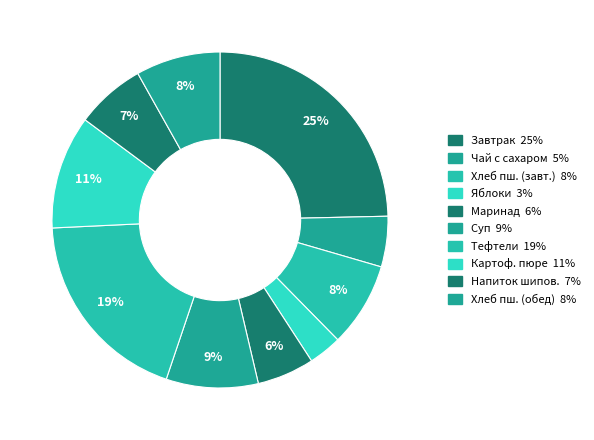

Count the number of slices in the pie.

10